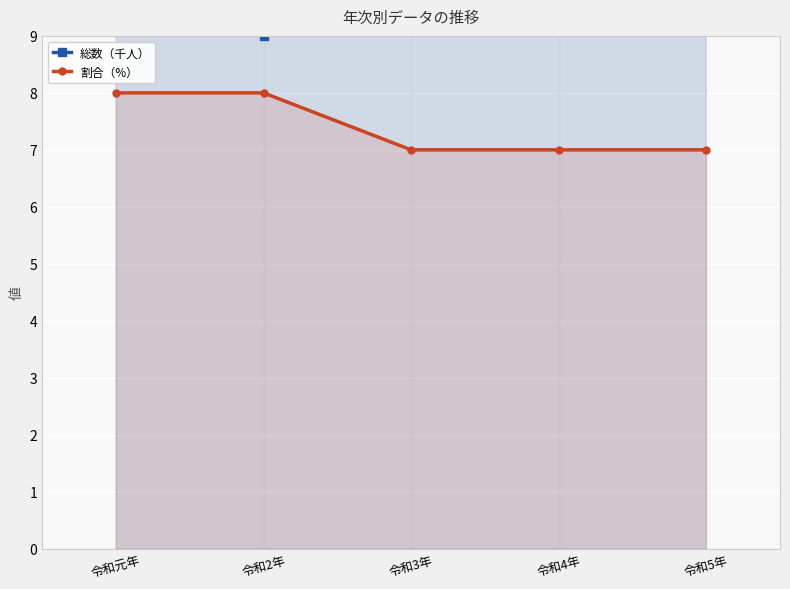

At which label does 総数（千人） first exceed 20?

令和3年